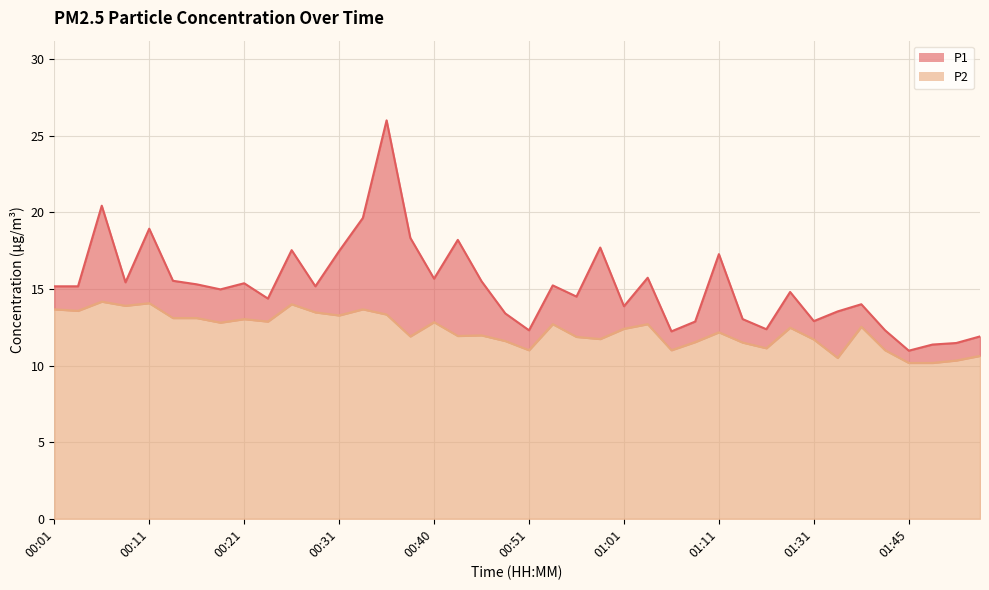

In P2, how many points are lower than both neighbors (excluding endpoints)?

12